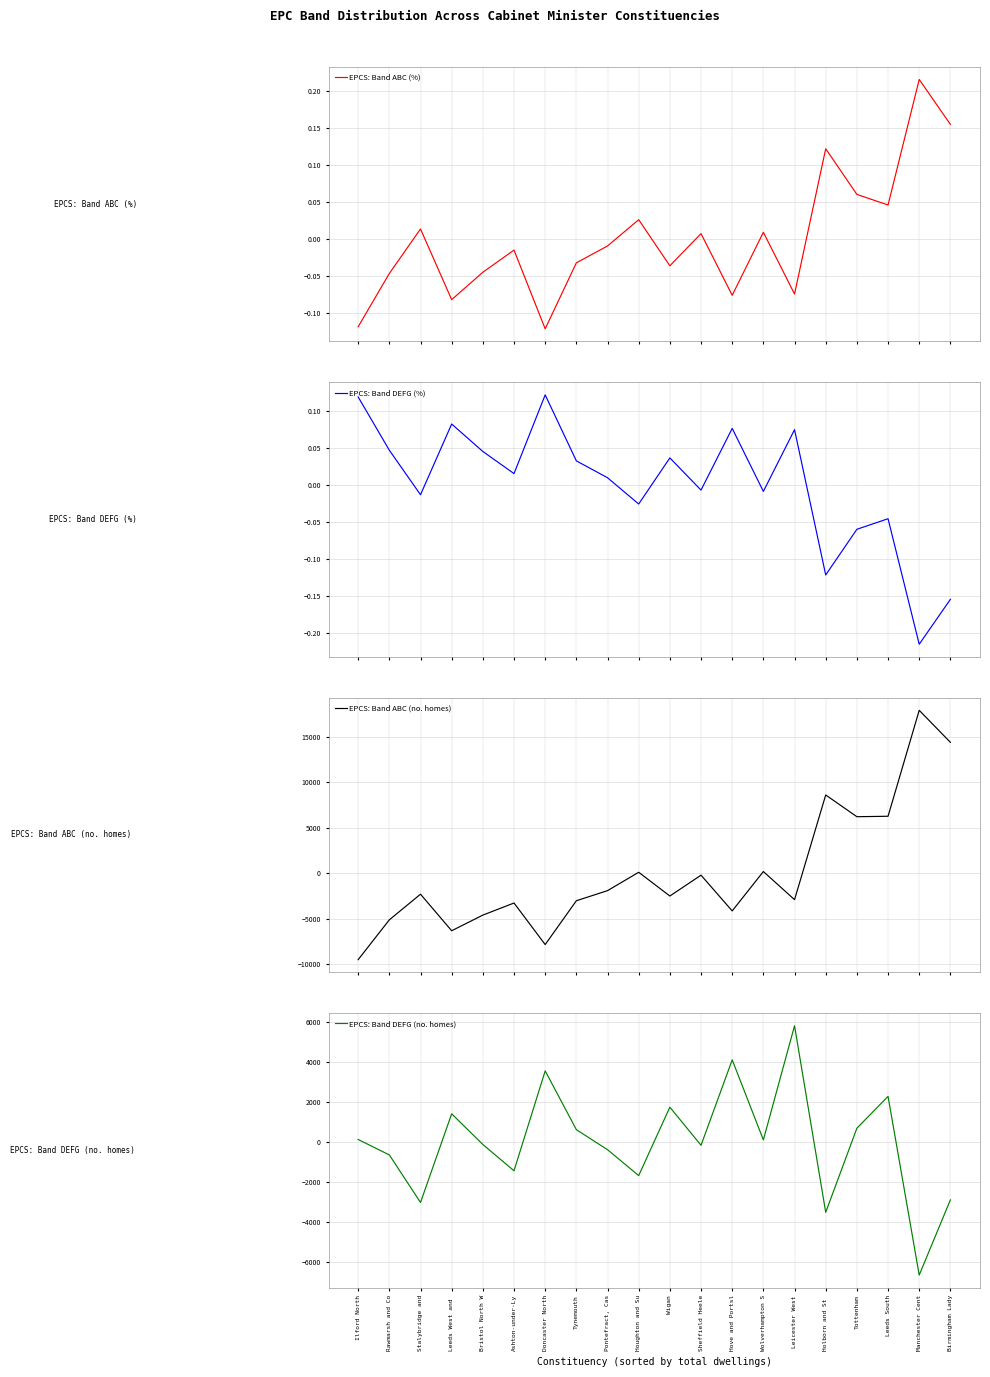

After their last crossing, which series has the higher values: EPCS: Band DEFG (no. homes) or EPCS: Band DEFG (%)?

EPCS: Band DEFG (%)